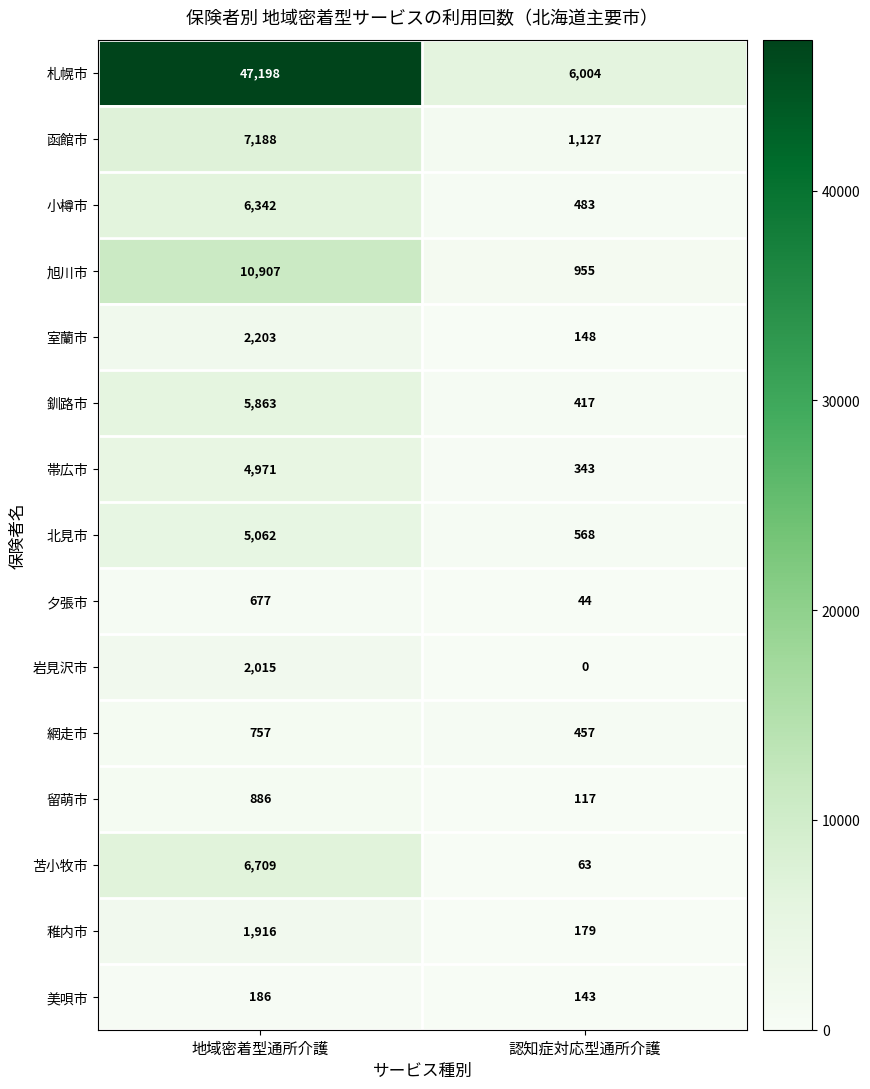

Read the 美唄市 value at 認知症対応型通所介護, to the nearest 10.

140